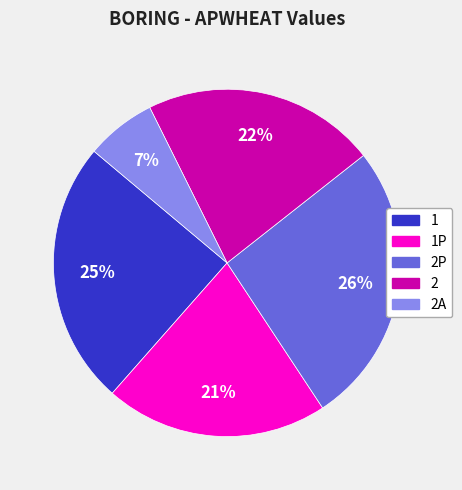

Does any single category account for the majority?

No